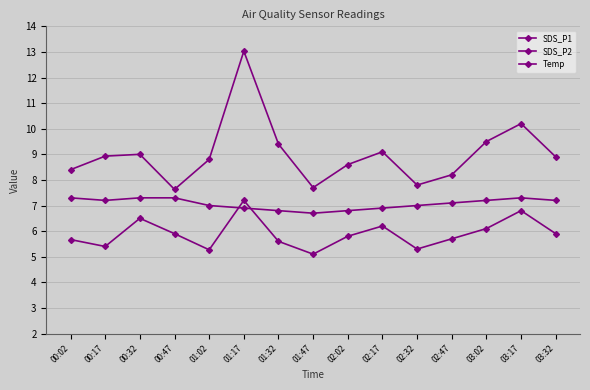

True or false: SDS_P2 has a value of 7.2 at 01:17.

True